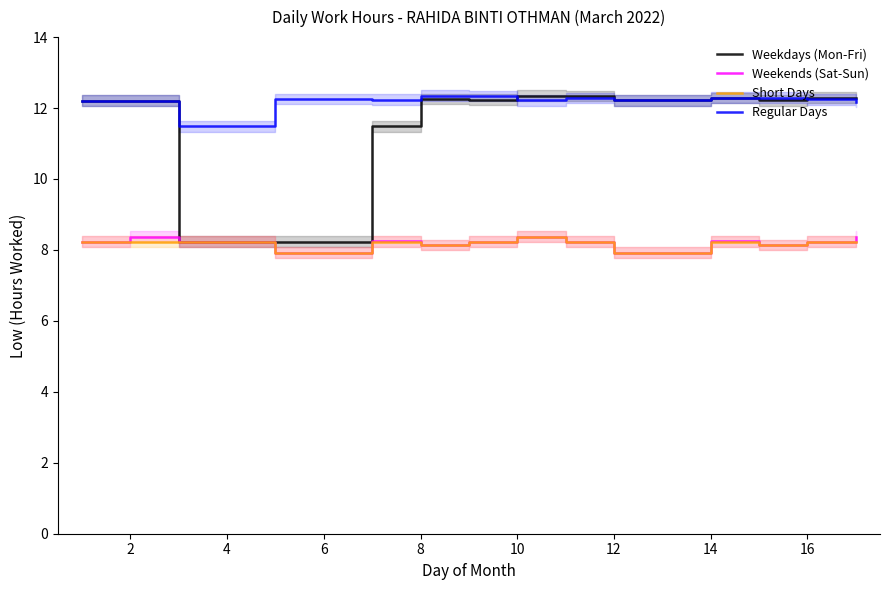

True or false: Short Days and Regular Days cross at least once.

False